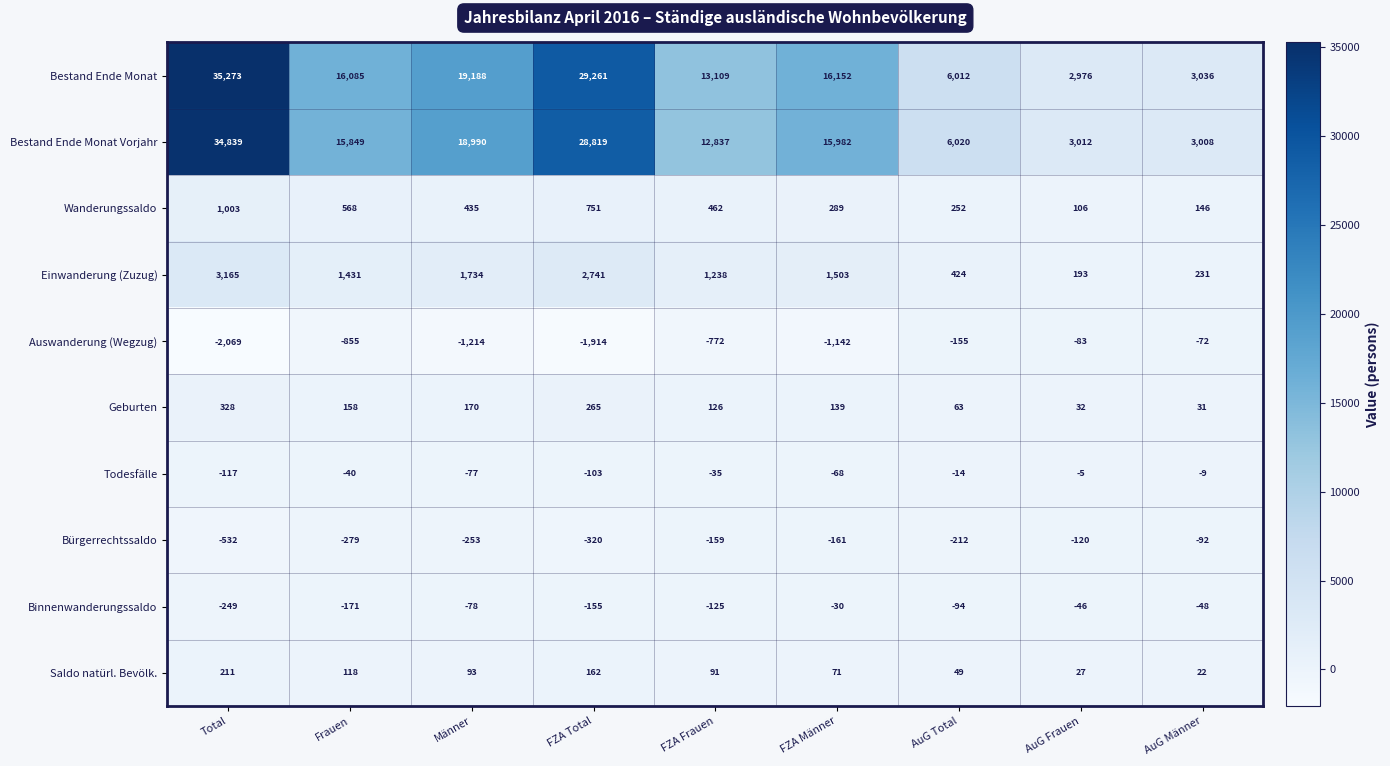

What is the smallest value displayed?

-2069